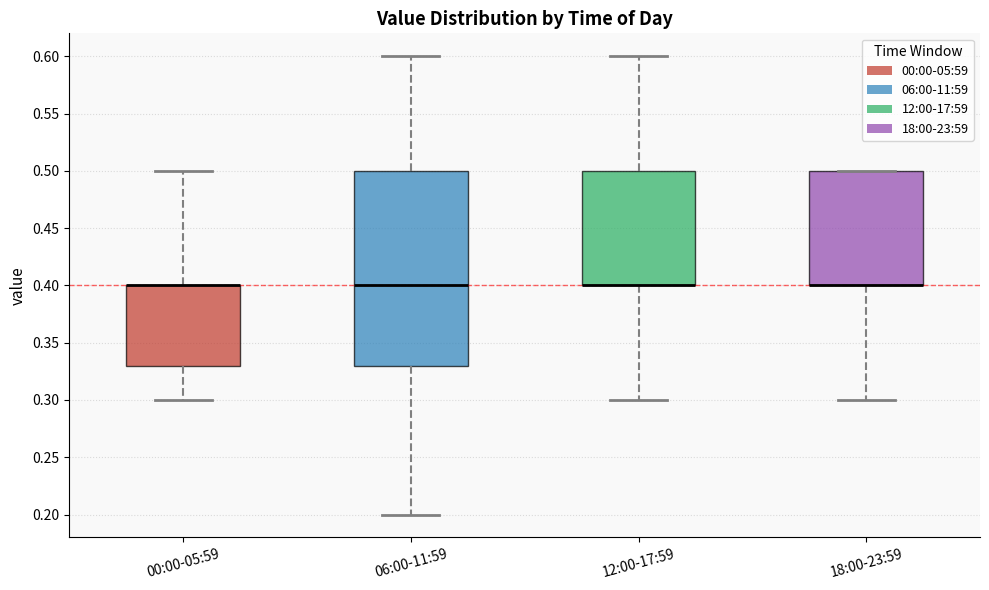

Where does the lower whisker of the box for 00:00-05:59 end on the y-axis? The values are not printed on the chart, so give them approximately, as read against the axis.

0.30